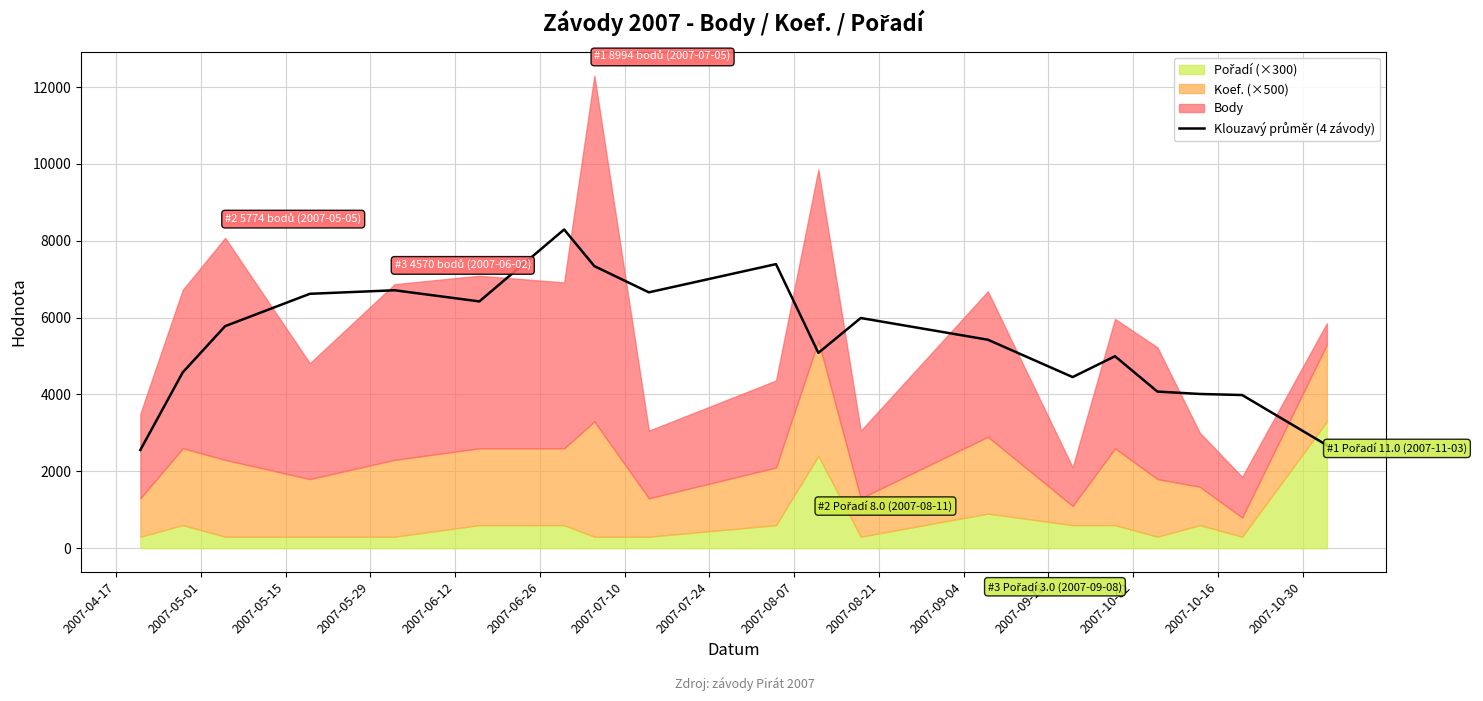

Reading left to right, what are all the values shown in this chart?

2556.0	4574.5	5777.5	6619.5	6711.2	6421.5	8292.0	7339.0	6657.5	7391.8	5082.8	5989.2	5424.5	4452.8	4995.0	4075.5	4013.2	3985.8	2679.0